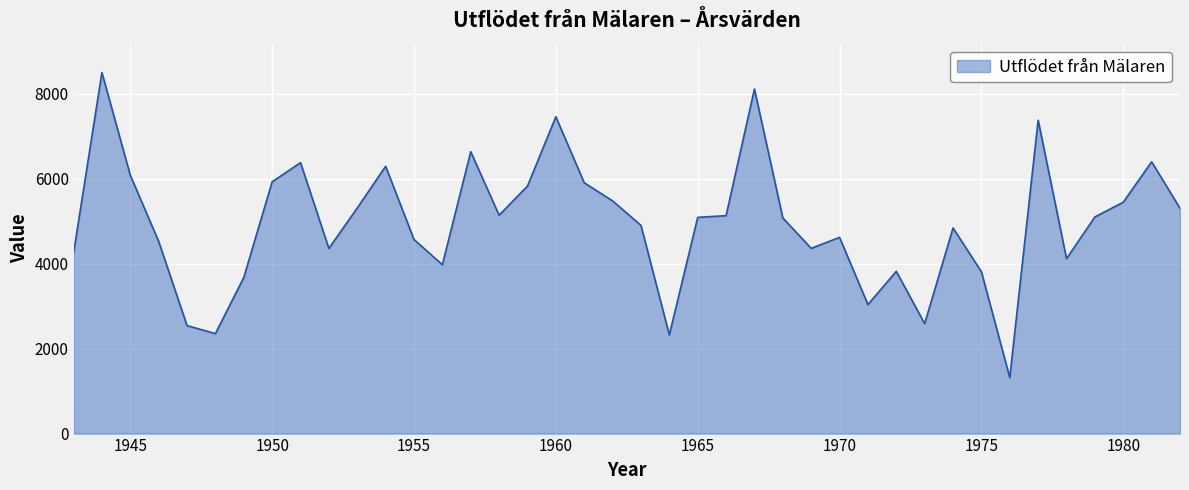

What is the smallest value displayed?

1318.0